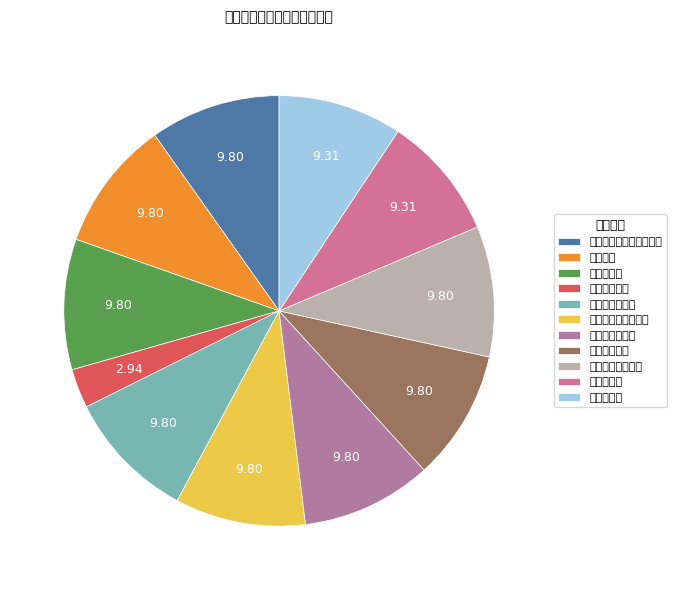

How many slices are in this pie chart?

11